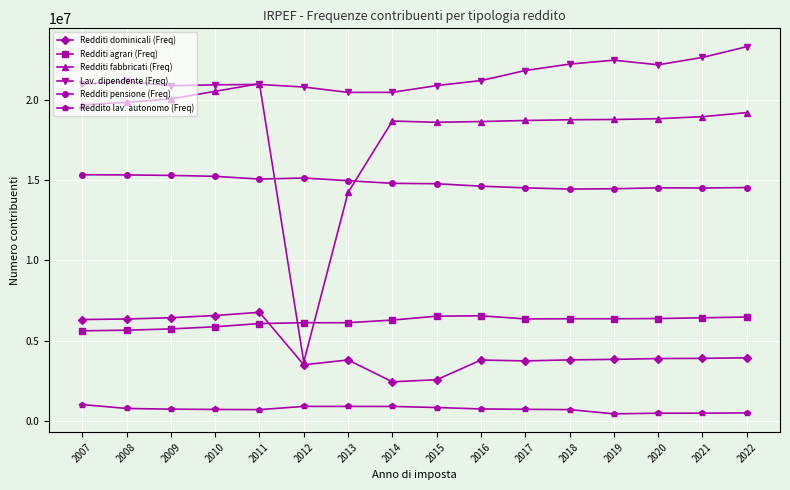

Rank the series at 2017 from highest to lowest value.

Lav. dipendente (Freq), Redditi fabbricati (Freq), Redditi pensione (Freq), Redditi agrari (Freq), Redditi dominicali (Freq), Reddito lav. autonomo (Freq)